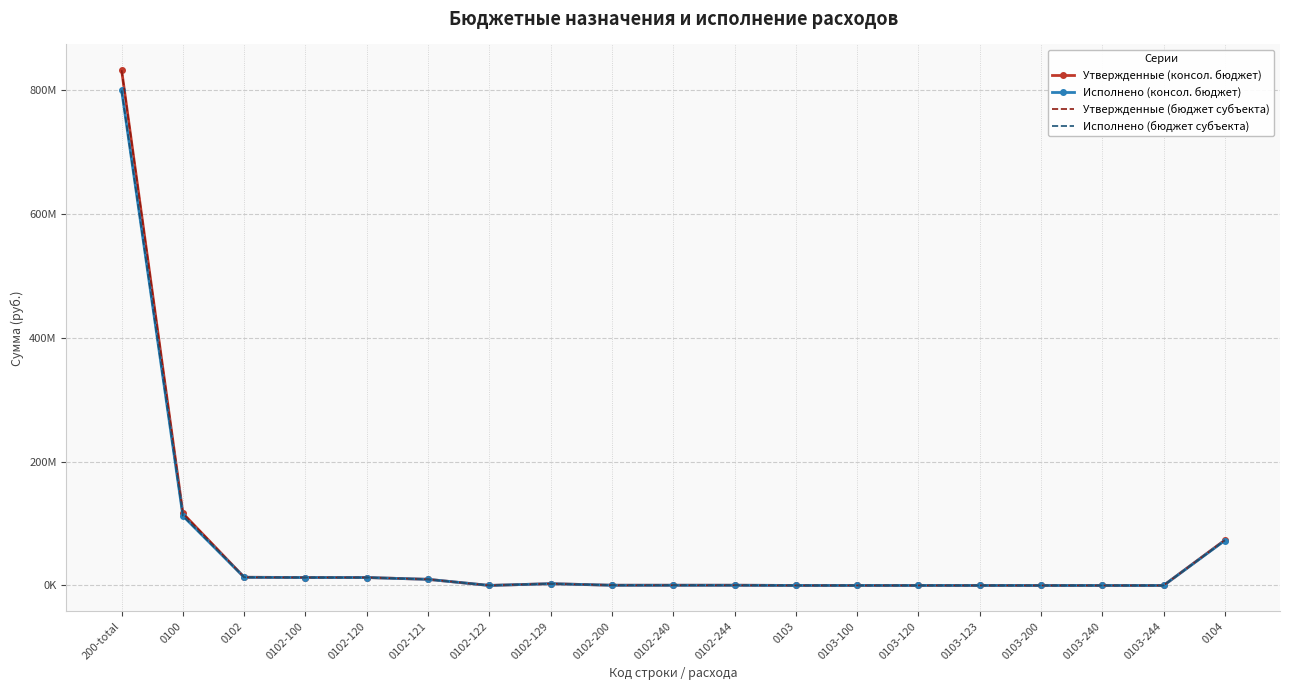

Is this an area chart (filled region under the line)?

No